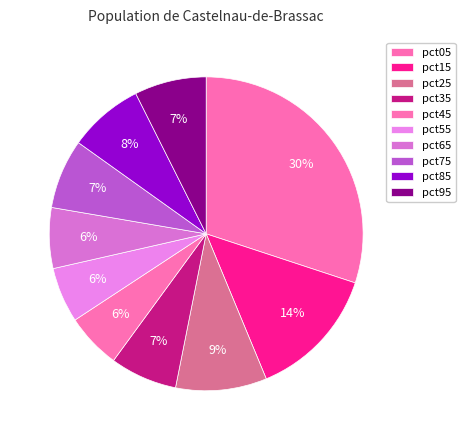

How many segments does this pie chart have?

10